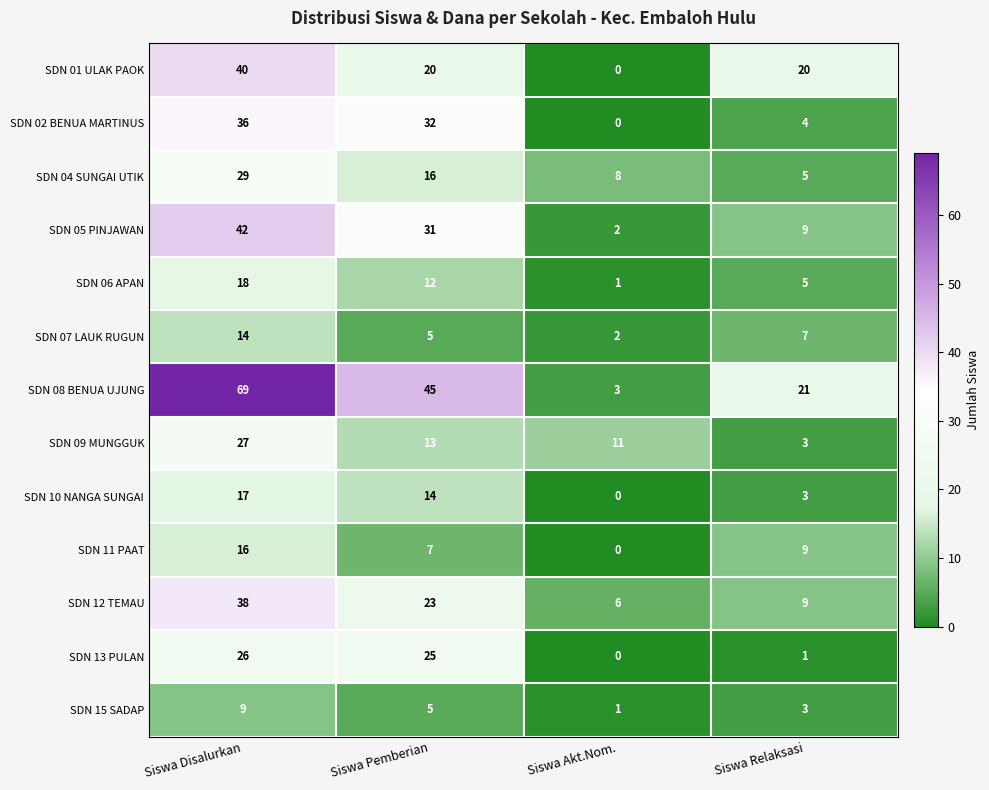

Which series has the largest range (max minus min)?

SDN 08 BENUA UJUNG